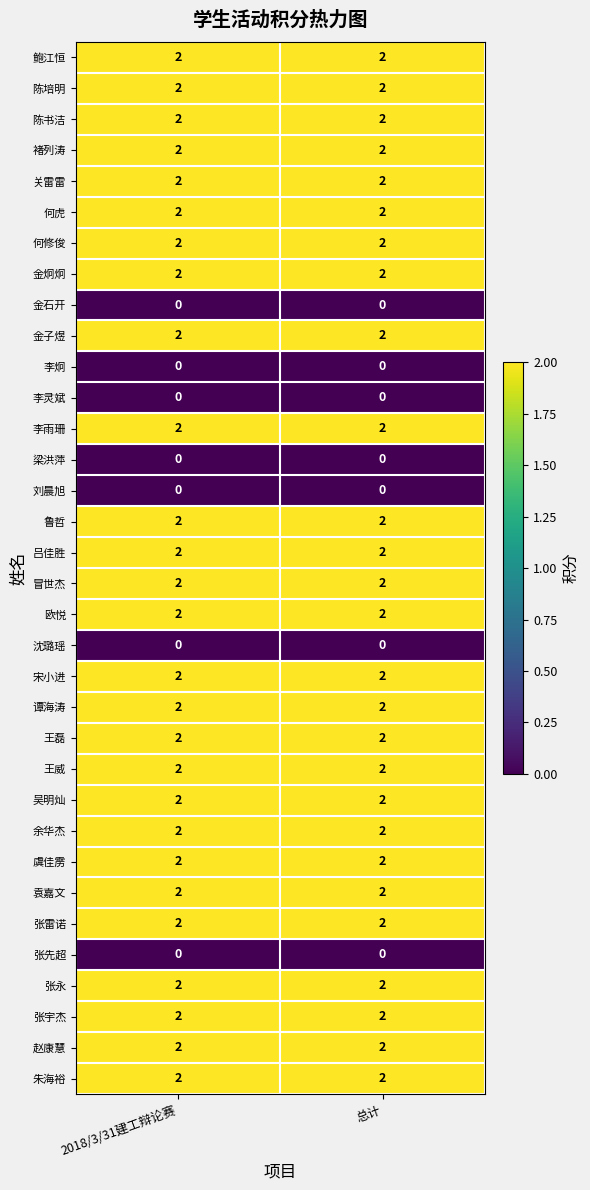

What is the sum of the 赵康慧 values at 总计 and 2018/3/31建工辩论赛?

4